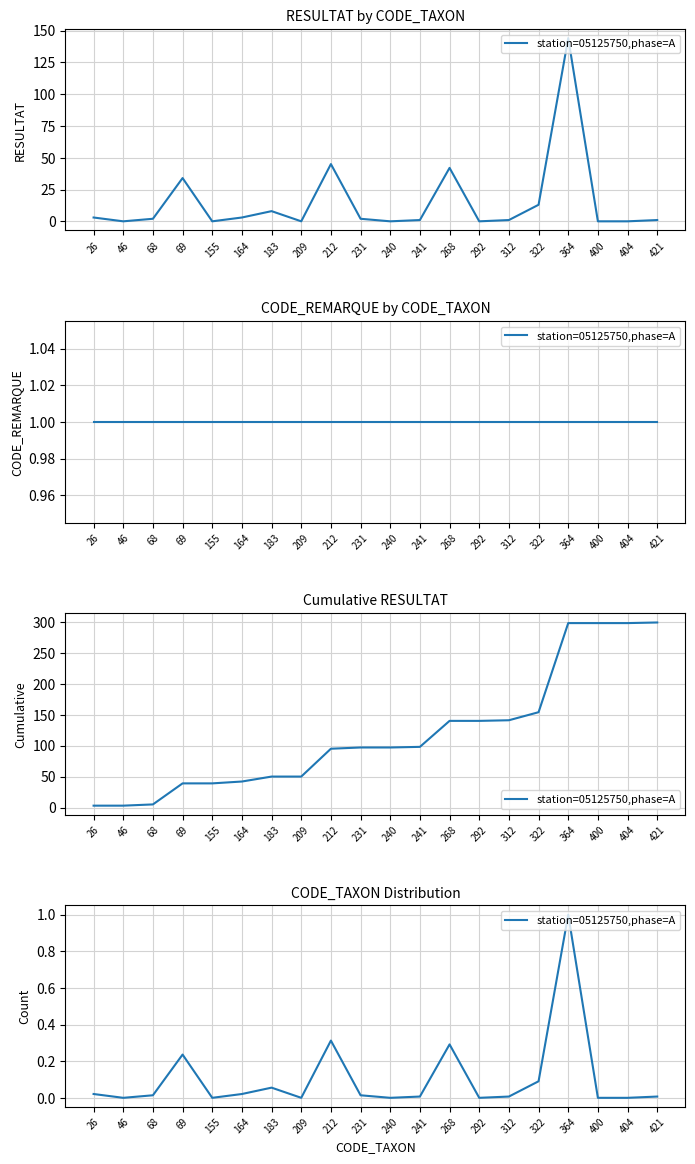

True or false: there are more than 0 points higher than both neighbors.

True